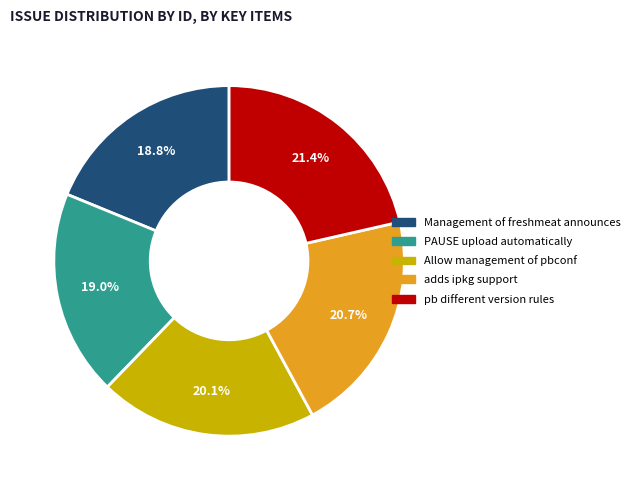

To the nearest percent, what is the average slice percentage?

20%